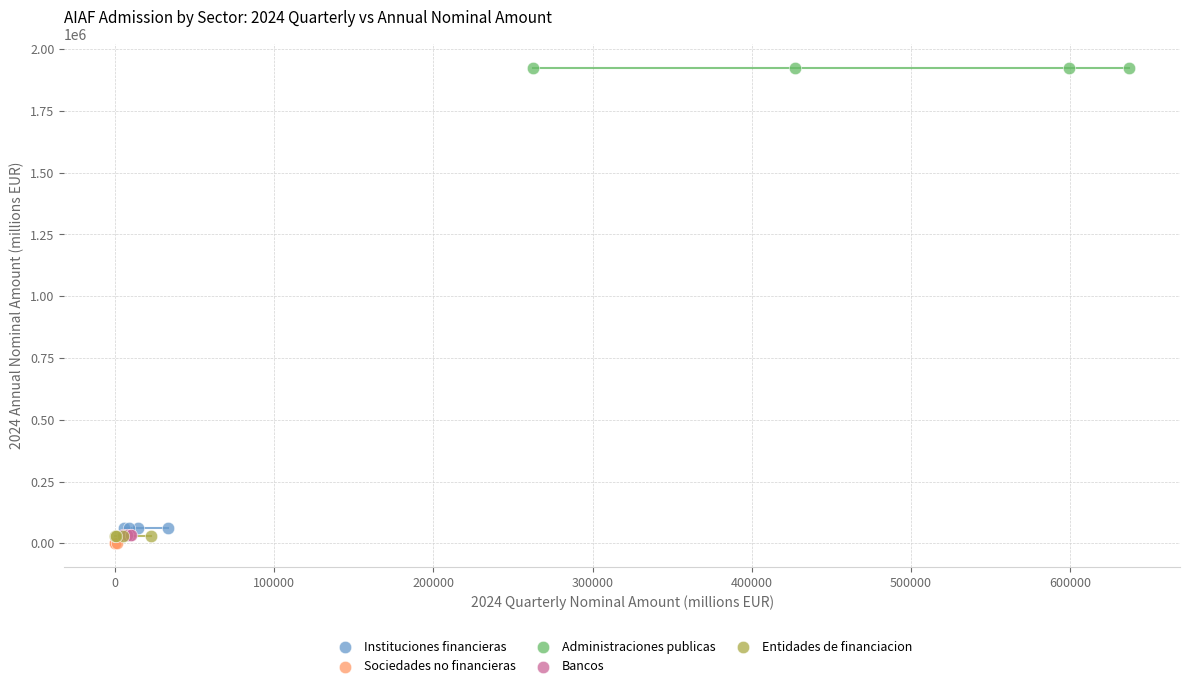

Which series reaches the minimum Y coordinate?

Sociedades no financieras